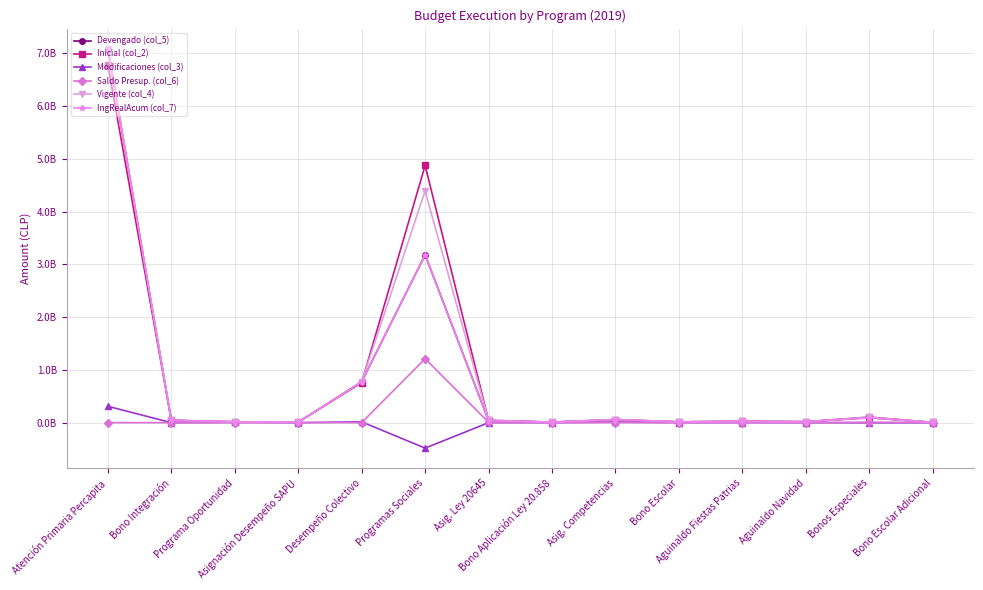

Is this an area chart (filled region under the line)?

No